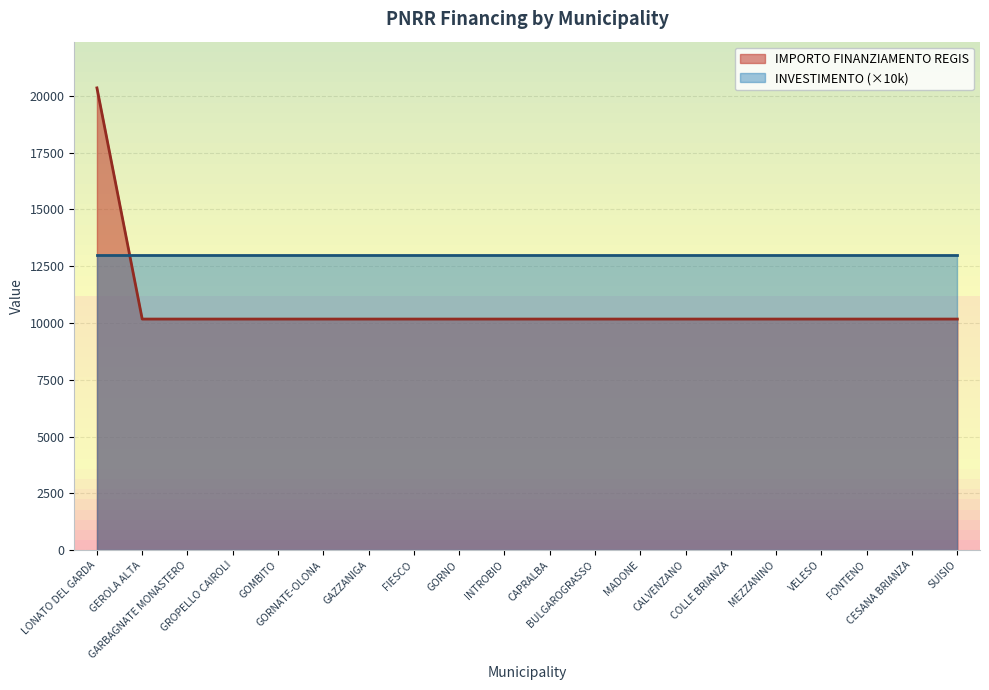

True or false: the data shows 10172 at INTROBIO.

True